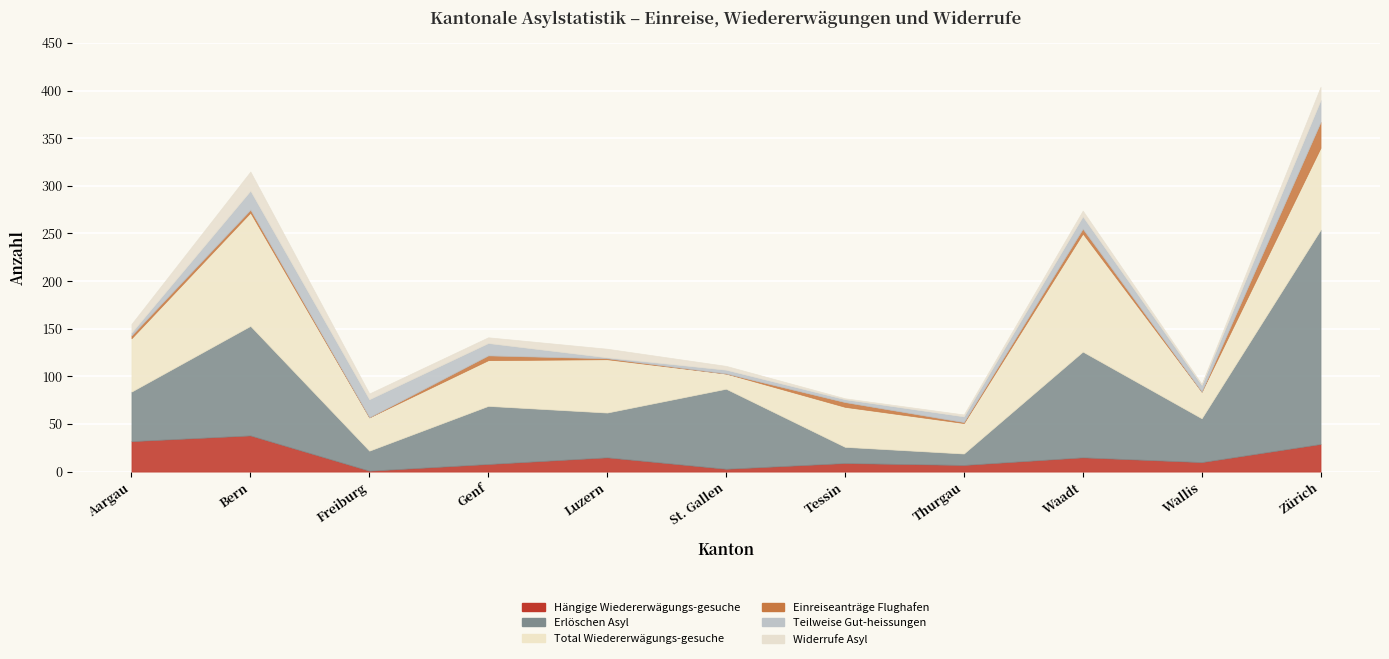

What is the label of the 10th point from the right?

Bern